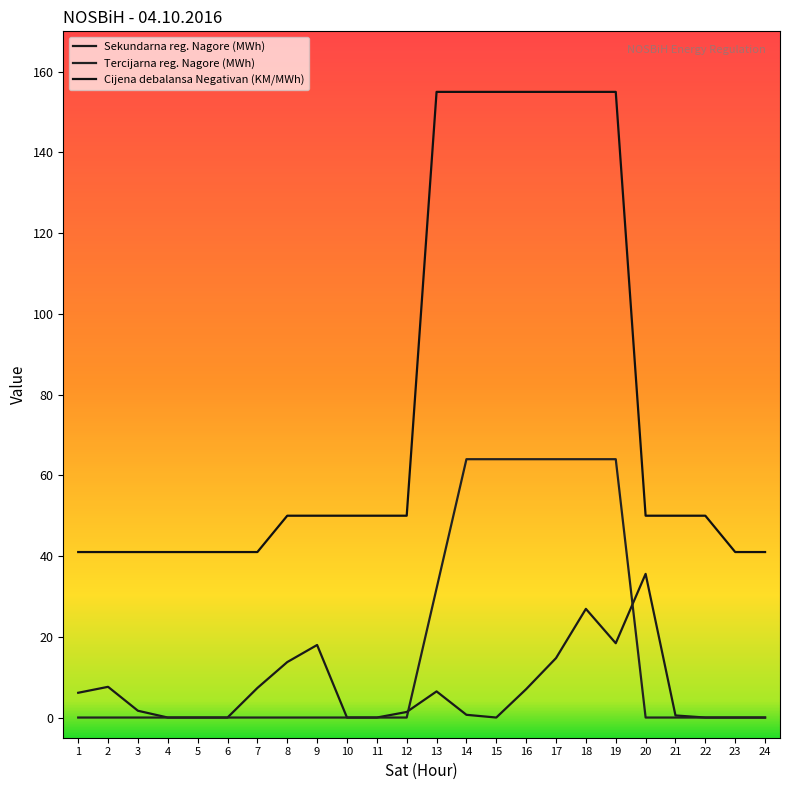

What is the approximate value of Cijena debalansa Negativan (KM/MWh) at 13?

155.0